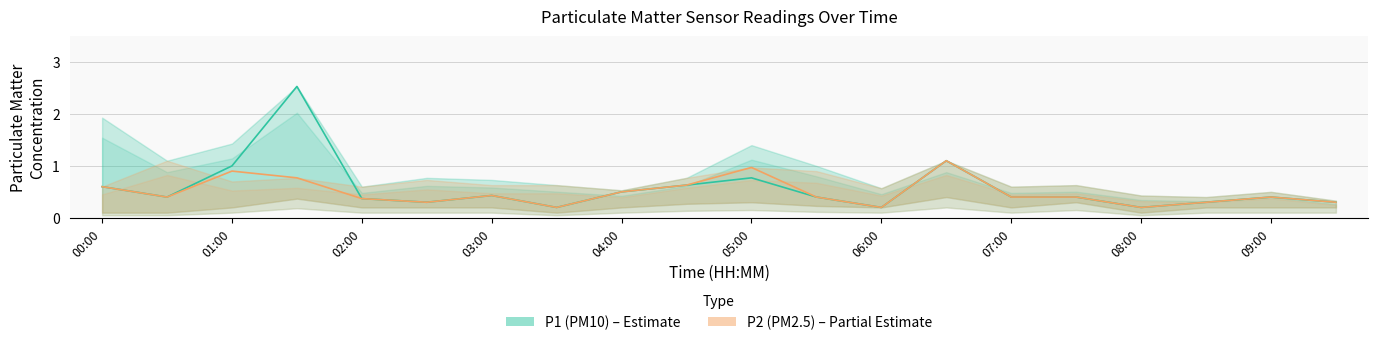

True or false: P2 (PM2.5) and P1 (PM10) intersect in this chart.

False